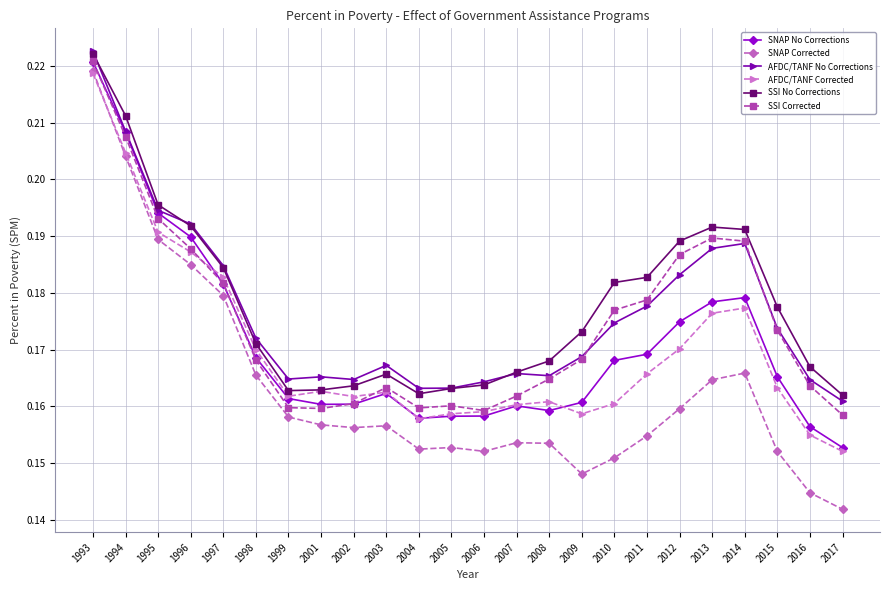

Which series has the largest total across all categories?

SSI No Corrections